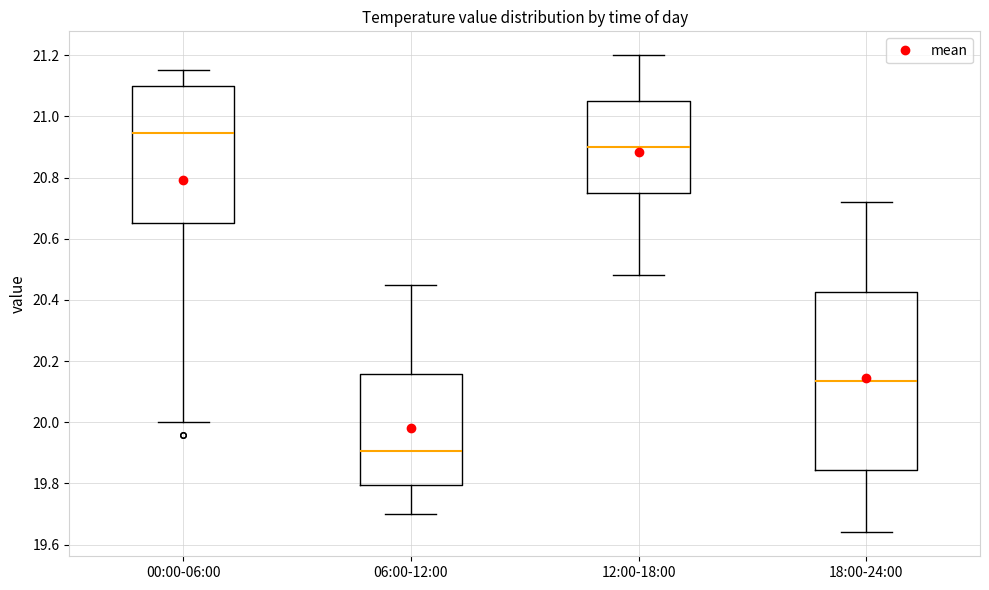

Comparing the boxes themselves (not the whiskers), which one is the tallest?

18:00-24:00